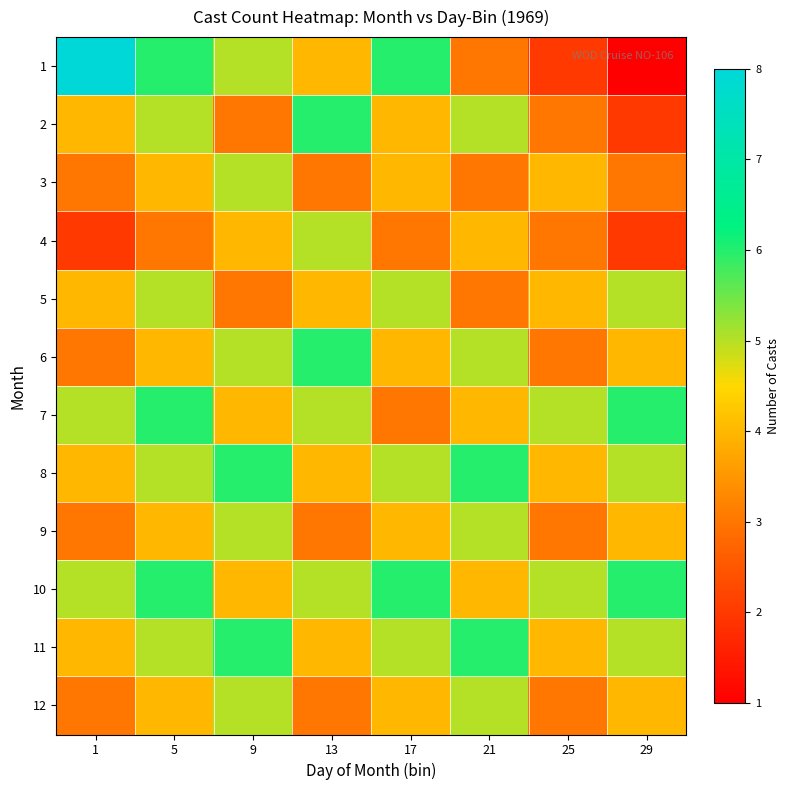

Reading left to right, list all the values displayed in this chart.

1: 1=8	5=6	9=5	13=4	17=6	21=3	25=2	29=1
2: 1=4	5=5	9=3	13=6	17=4	21=5	25=3	29=2
3: 1=3	5=4	9=5	13=3	17=4	21=3	25=4	29=3
4: 1=2	5=3	9=4	13=5	17=3	21=4	25=3	29=2
5: 1=4	5=5	9=3	13=4	17=5	21=3	25=4	29=5
6: 1=3	5=4	9=5	13=6	17=4	21=5	25=3	29=4
7: 1=5	5=6	9=4	13=5	17=3	21=4	25=5	29=6
8: 1=4	5=5	9=6	13=4	17=5	21=6	25=4	29=5
9: 1=3	5=4	9=5	13=3	17=4	21=5	25=3	29=4
10: 1=5	5=6	9=4	13=5	17=6	21=4	25=5	29=6
11: 1=4	5=5	9=6	13=4	17=5	21=6	25=4	29=5
12: 1=3	5=4	9=5	13=3	17=4	21=5	25=3	29=4